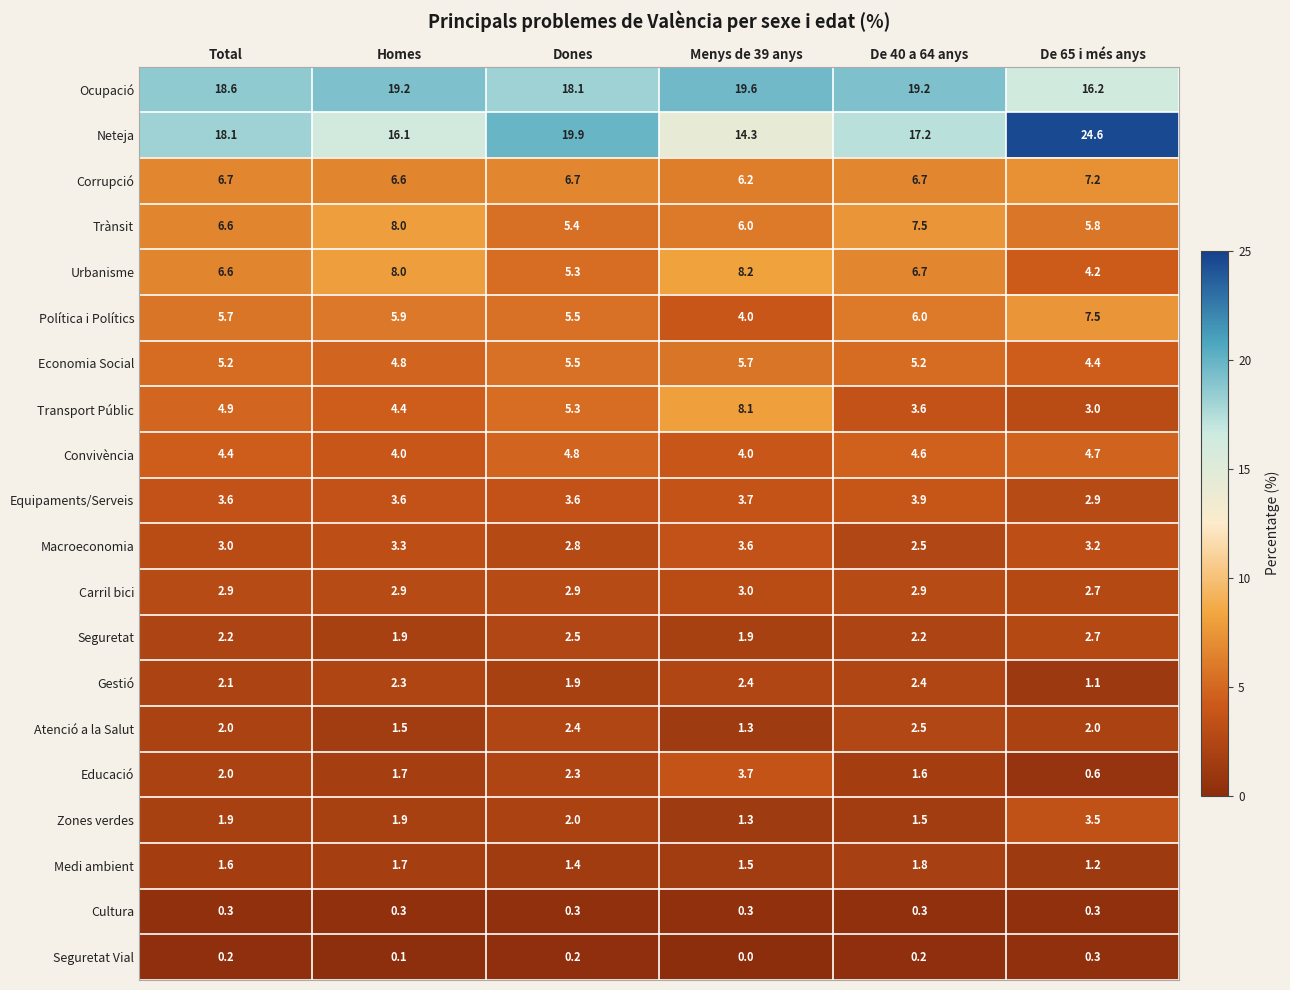

What is the difference between the maximum and minimum values in the Carril bici series?

0.3